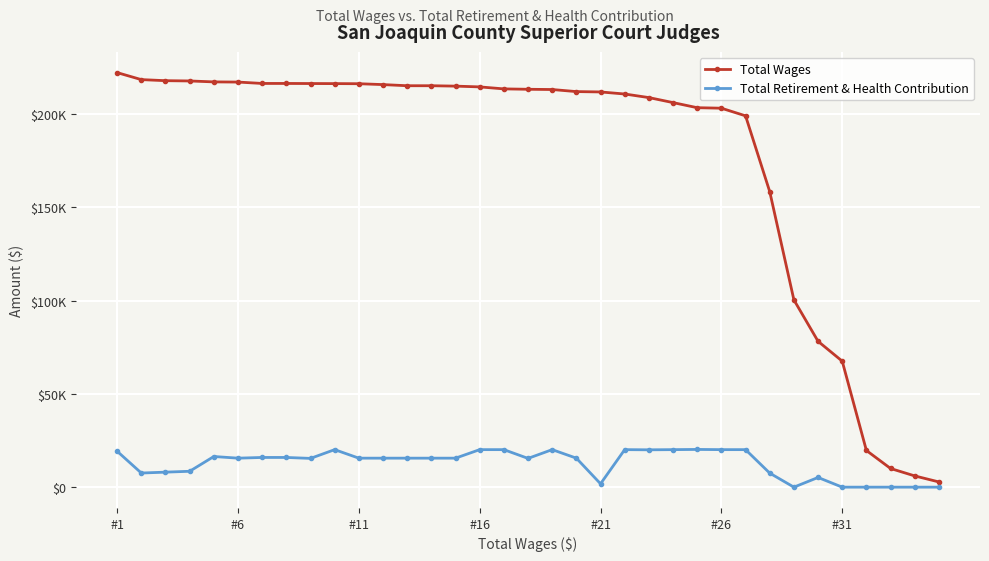

What are all the series names shown in the legend?

Total Wages, Total Retirement & Health Contribution